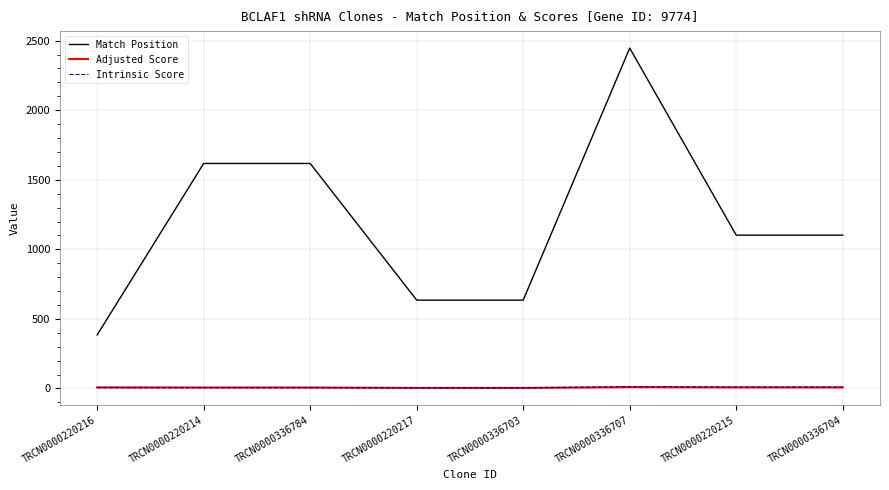

Is the value of Match Position at TRCN0000220215 greater than the value of Intrinsic Score at TRCN0000220217?

Yes